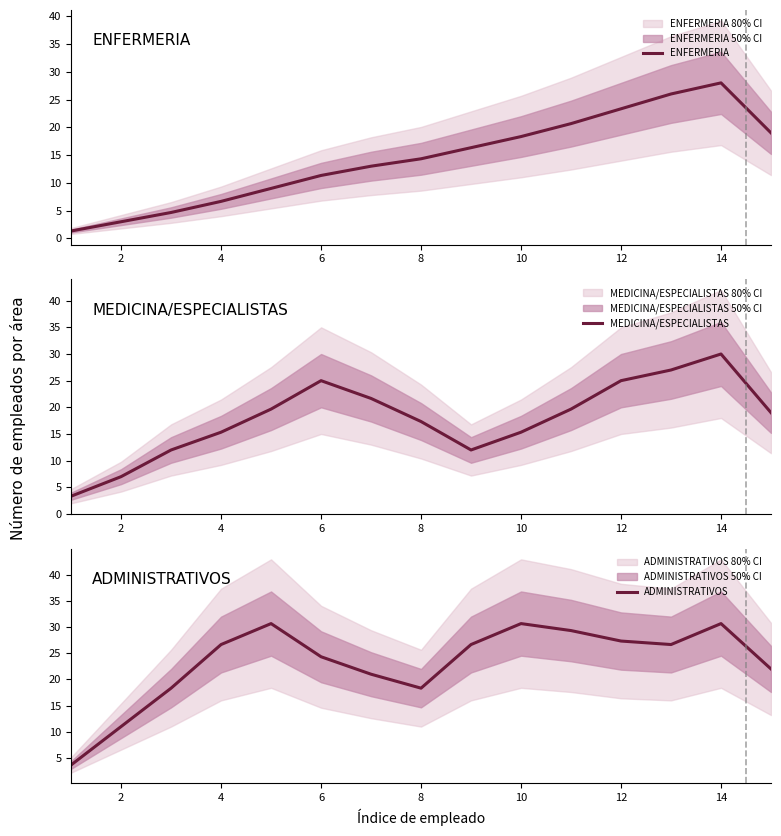

Which category has the highest value in the ENFERMERIA series?

14